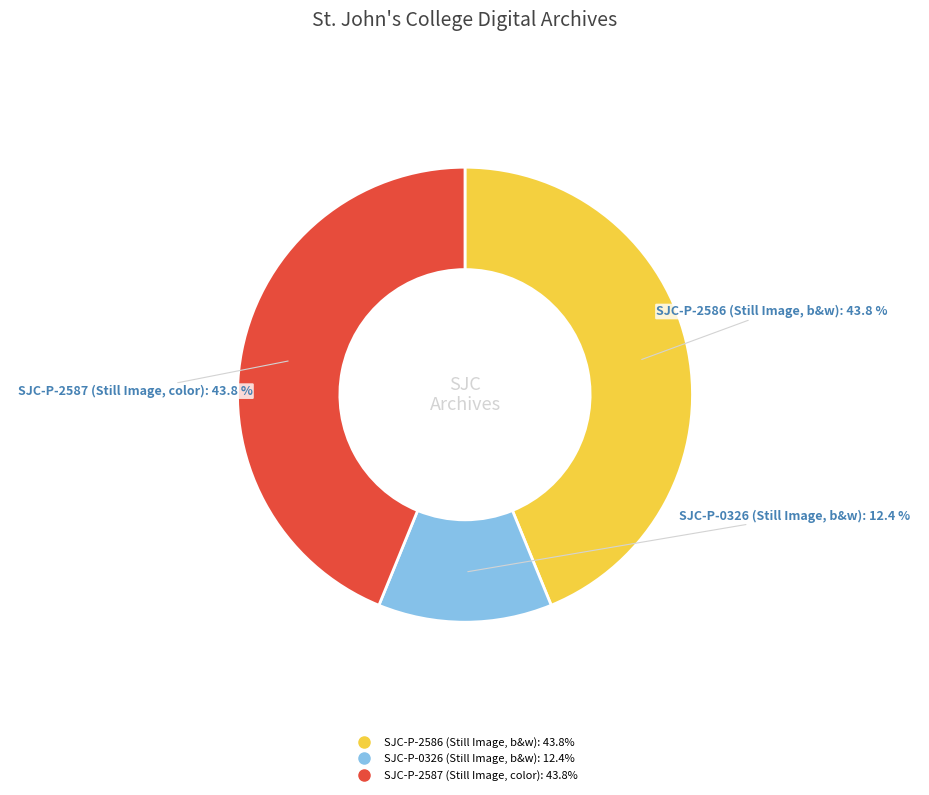

What is the smallest slice in the pie chart?

SJC-P-0326 (Still Image, b&w)